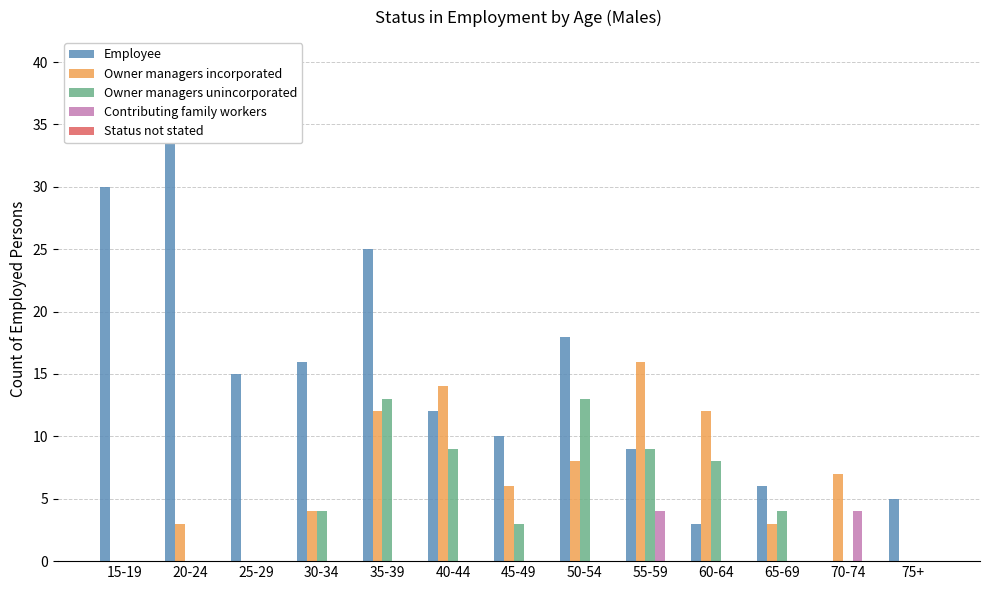

At 65-69, list the series in order from largest to smallest.

Employee, Owner managers unincorporated, Owner managers incorporated, Contributing family workers, Status not stated